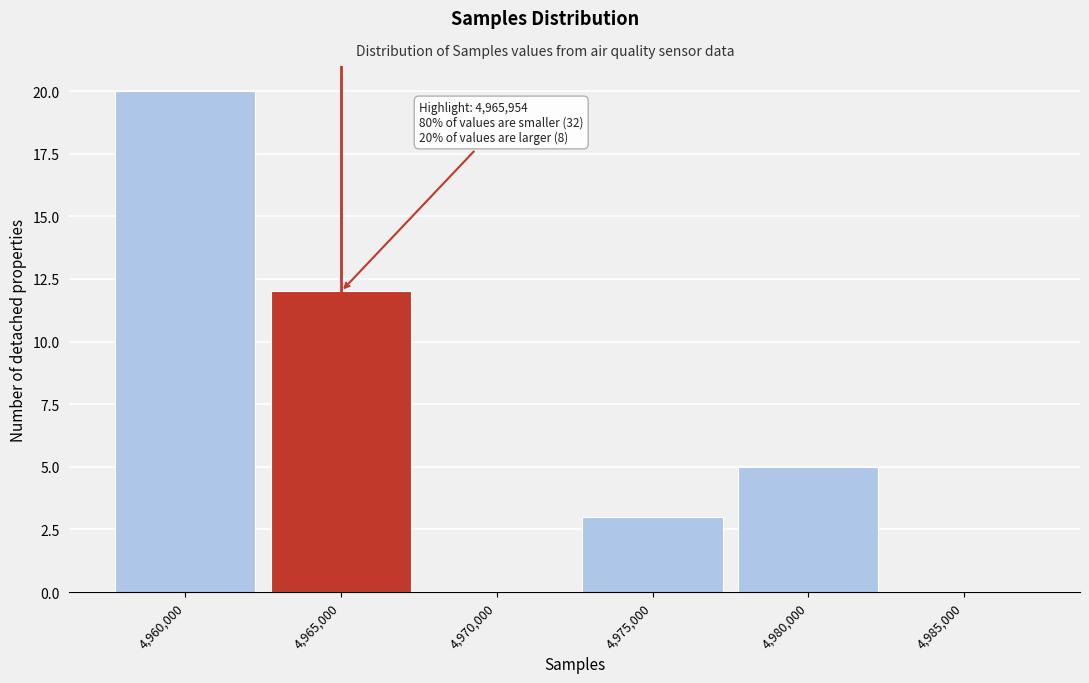

Reading left to right, what are all the values shown in this chart?

4,960,000=20	4,965,000=12	4,970,000=0	4,975,000=3	4,980,000=5	4,985,000=0